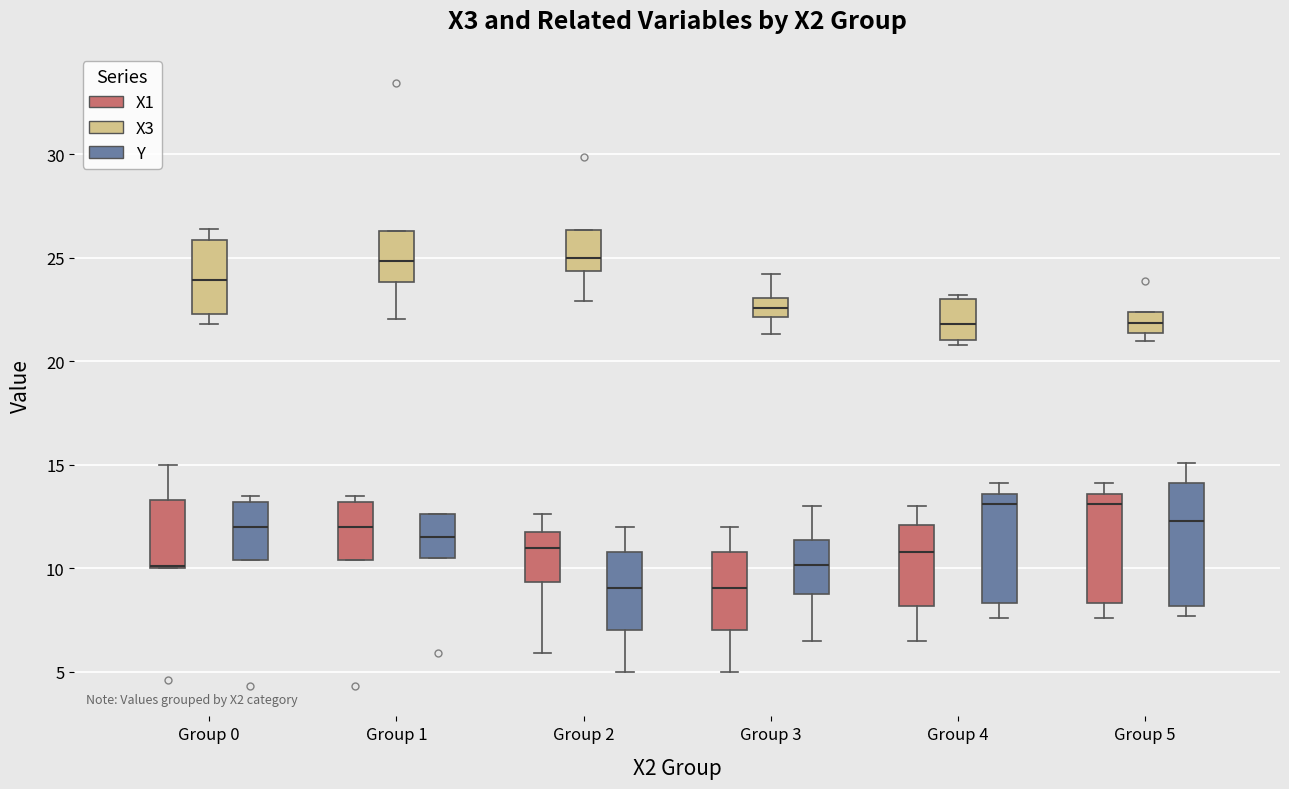

Where is the lower edge of the box for Group 0 (Y) on the y-axis? The values are not printed on the chart, so give them approximately, as read against the axis.

10.5